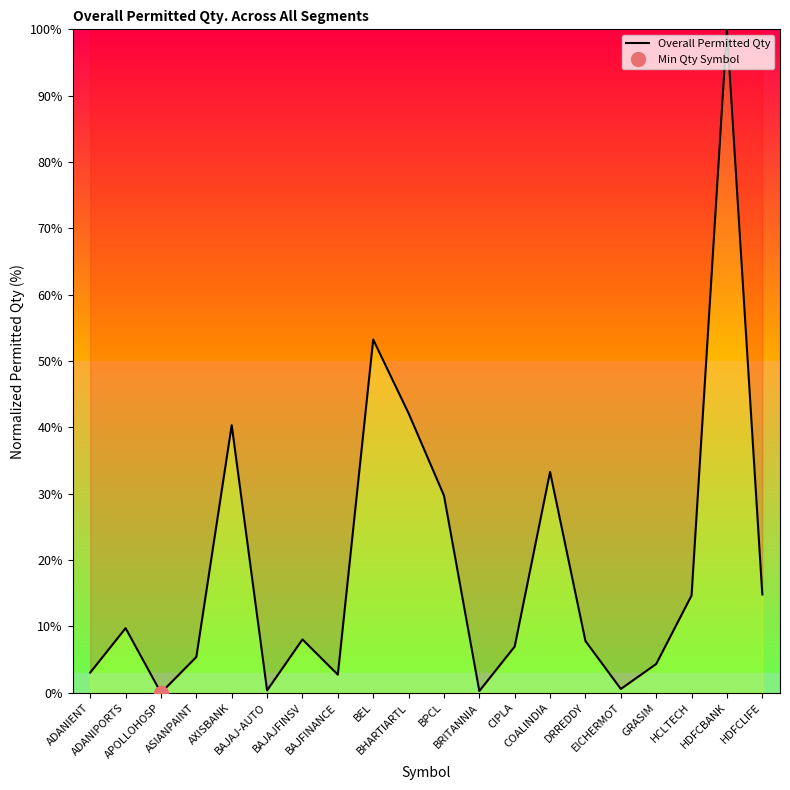

How many lines are shown in the chart?

1